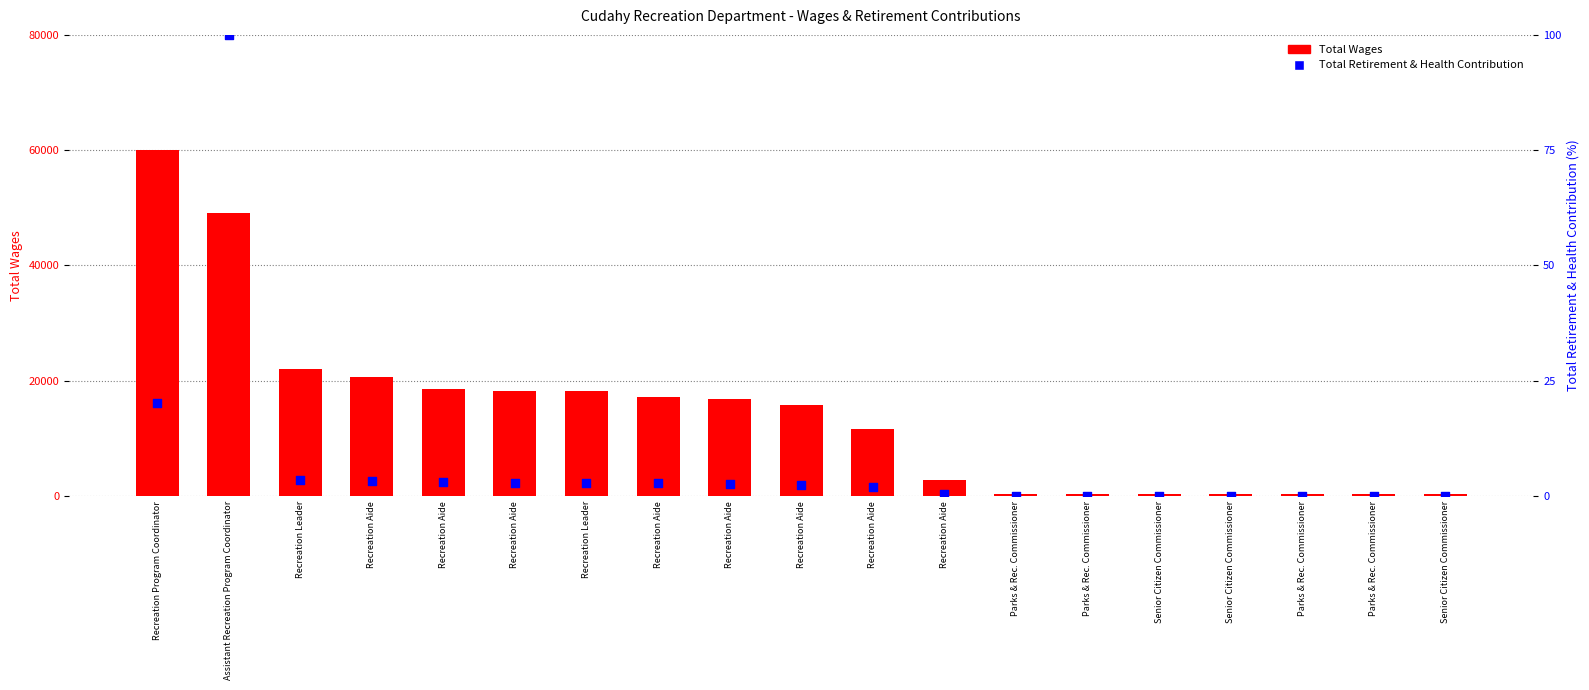

Which series contains the highest Y value?

Total Wages